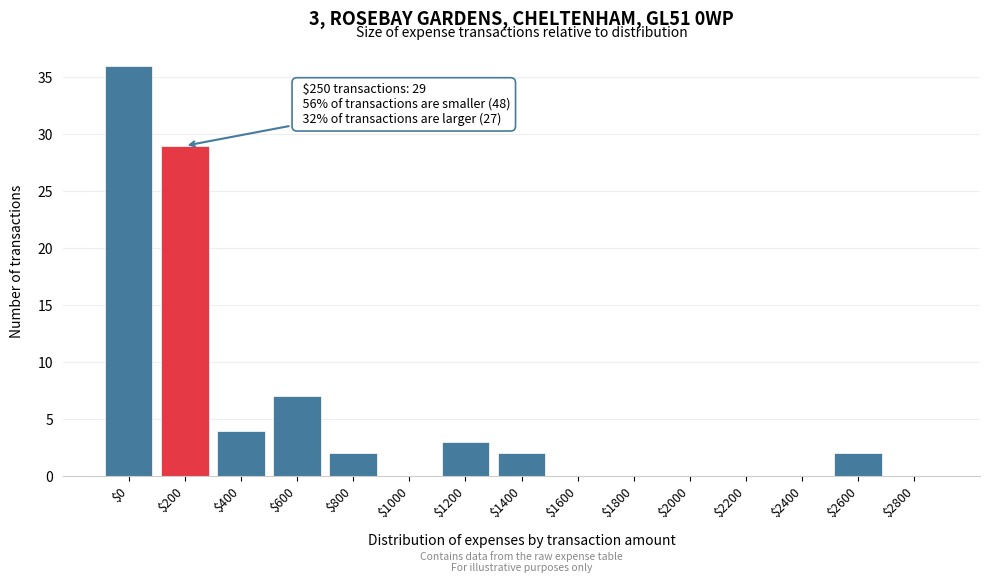

What is the maximum value shown in the chart?

36